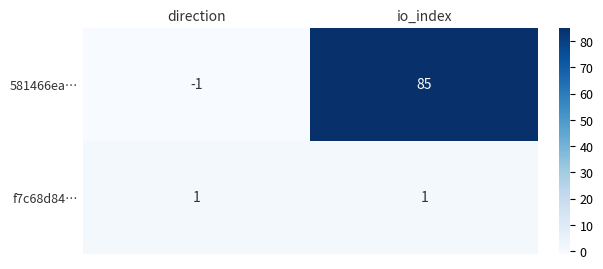

True or false: 581466ea… has a value of 85 at io_index.

True